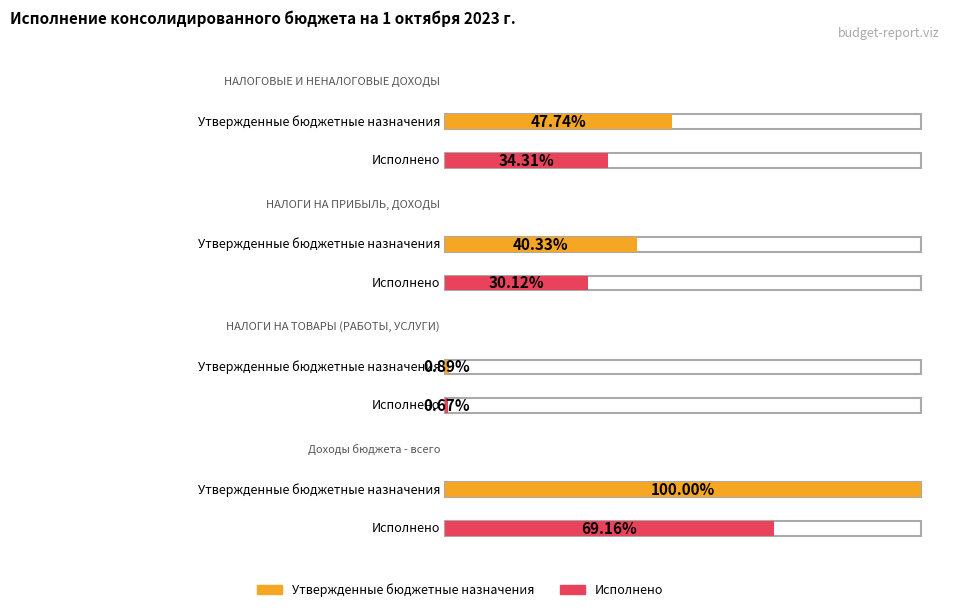

Rank the series at НАЛОГОВЫЕ И НЕНАЛОГОВЫЕ ДОХОДЫ from lowest to highest value.

Исполнено, Утвержденные бюджетные назначения